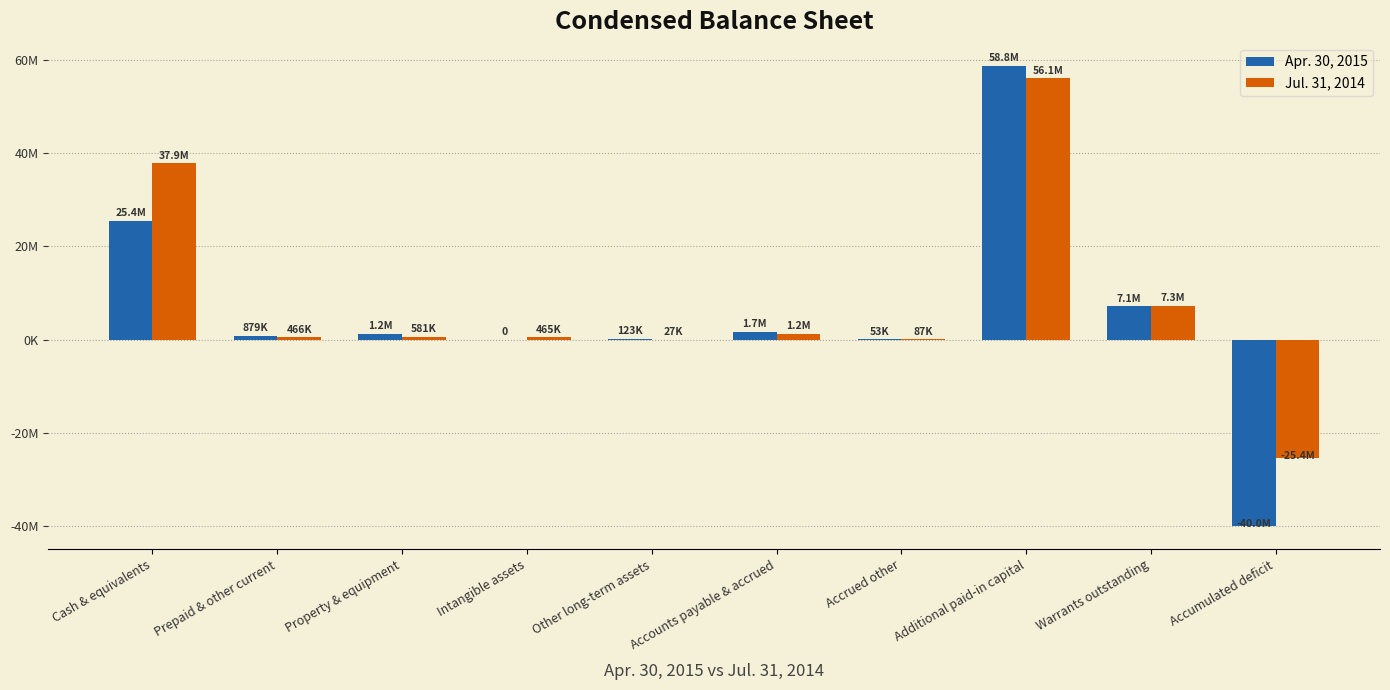

At Accrued other, list the series in order from largest to smallest.

Jul. 31, 2014, Apr. 30, 2015